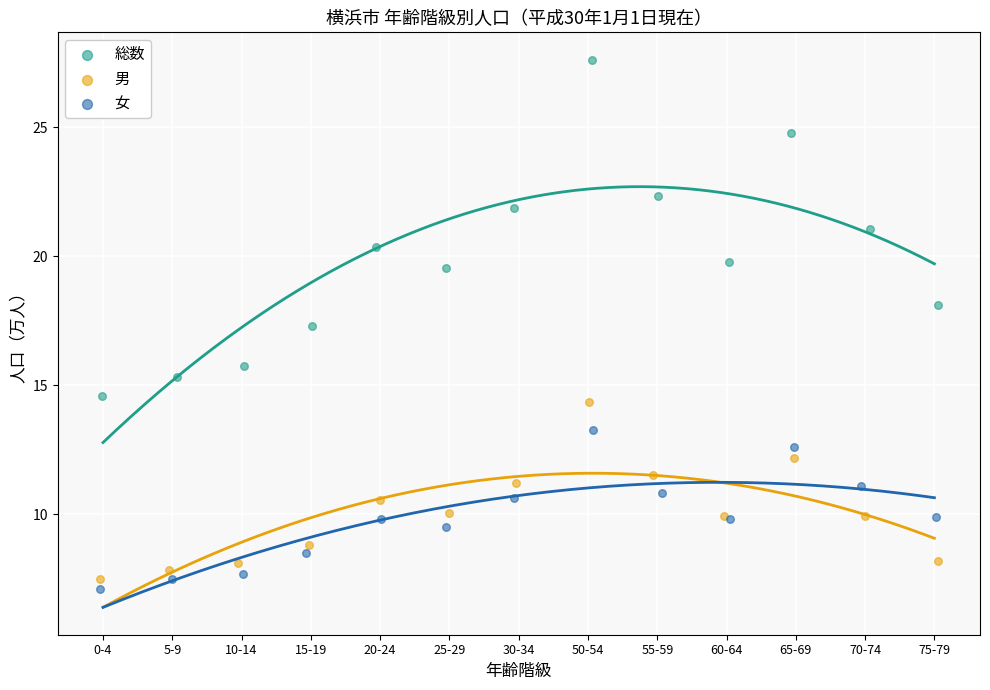

Which series has the widest spread of Y values?

総数